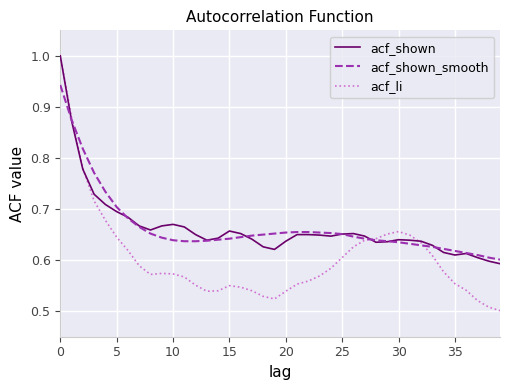

In acf_li, how many points are lower than both neighbors (excluding endpoints)?

3